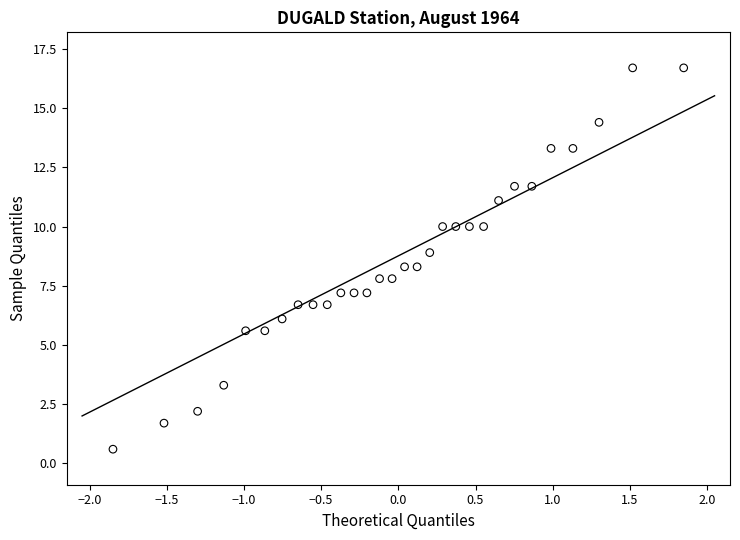

What is the range of X values (max minus min)?

3.7